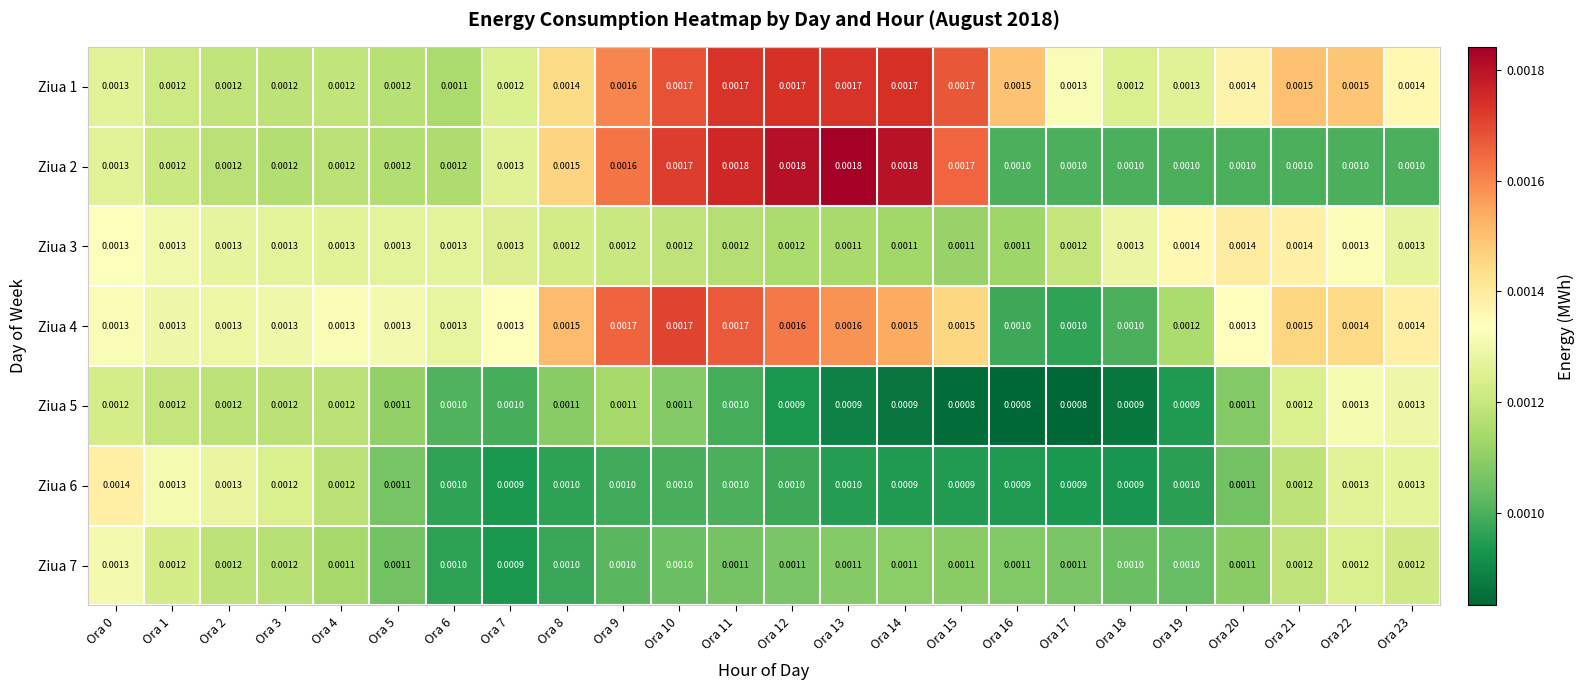

Is the value of Ziua 2 at Ora 21 greater than the value of Ziua 5 at Ora 13?

Yes